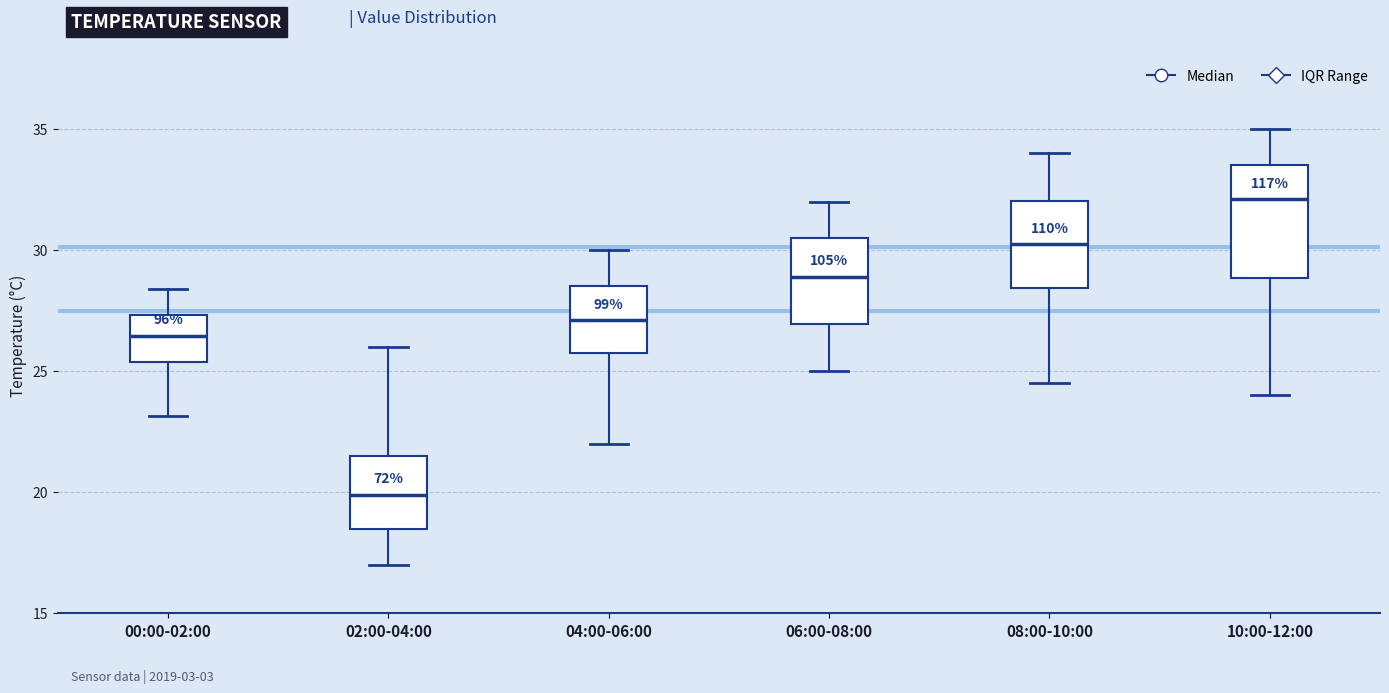

Reading left to right, read every box against the y-axis: the position of its median line, the range the box covers, and the ends of its whiskers. The values are not printed on the chart, so give them approximately, as read against the axis.

00:00-02:00: median 26.5, box 25.5 to 27.5, whiskers 23.0 to 28.5
02:00-04:00: median 20.0, box 18.5 to 21.5, whiskers 17.0 to 26.0
04:00-06:00: median 27.0, box 26.0 to 28.5, whiskers 22.0 to 30.0
06:00-08:00: median 29.0, box 27.0 to 30.5, whiskers 25.0 to 32.0
08:00-10:00: median 30.5, box 28.5 to 32.0, whiskers 24.5 to 34.0
10:00-12:00: median 32.0, box 29.0 to 33.5, whiskers 24.0 to 35.0